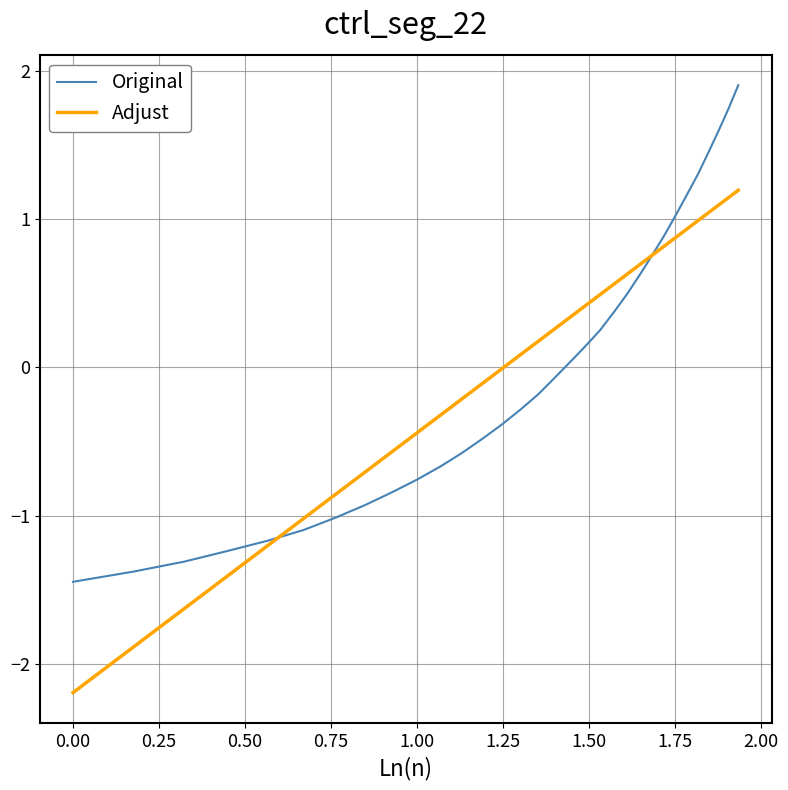

How many positive values does the Original series have?

15